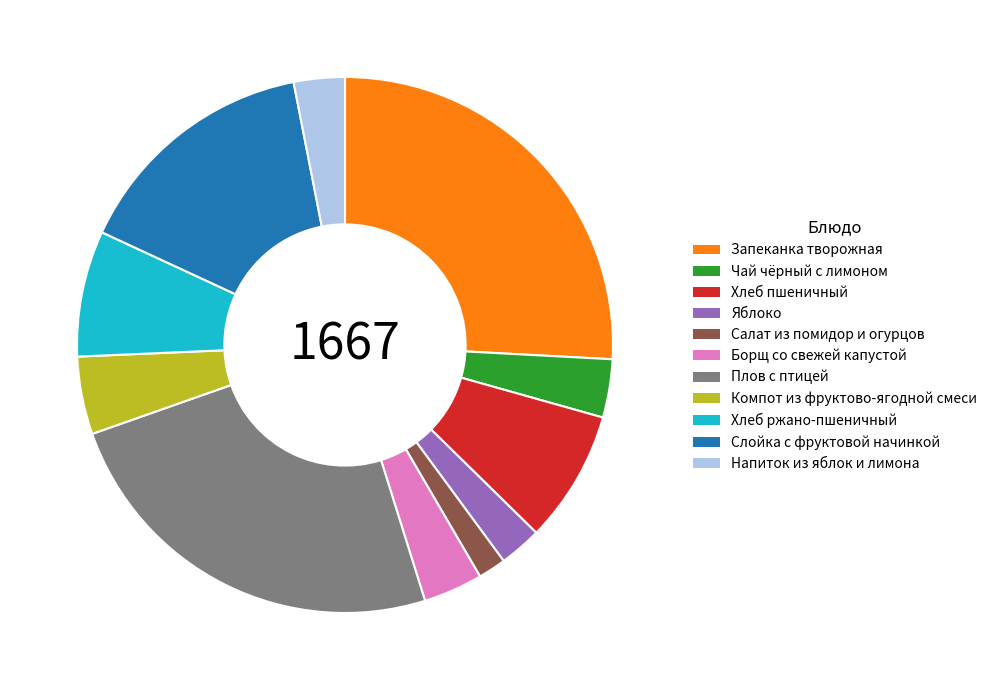

How many slices are in this pie chart?

11